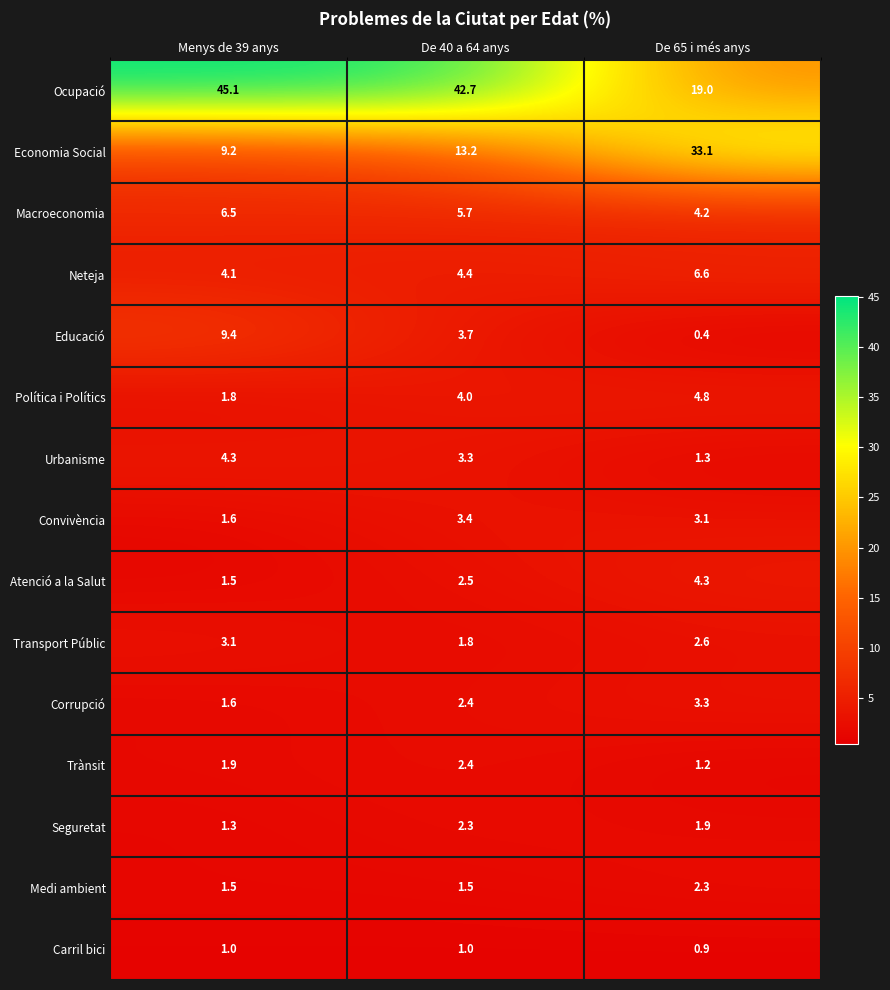

Which series changed the most between Menys de 39 anys and De 65 i més anys?

Ocupació